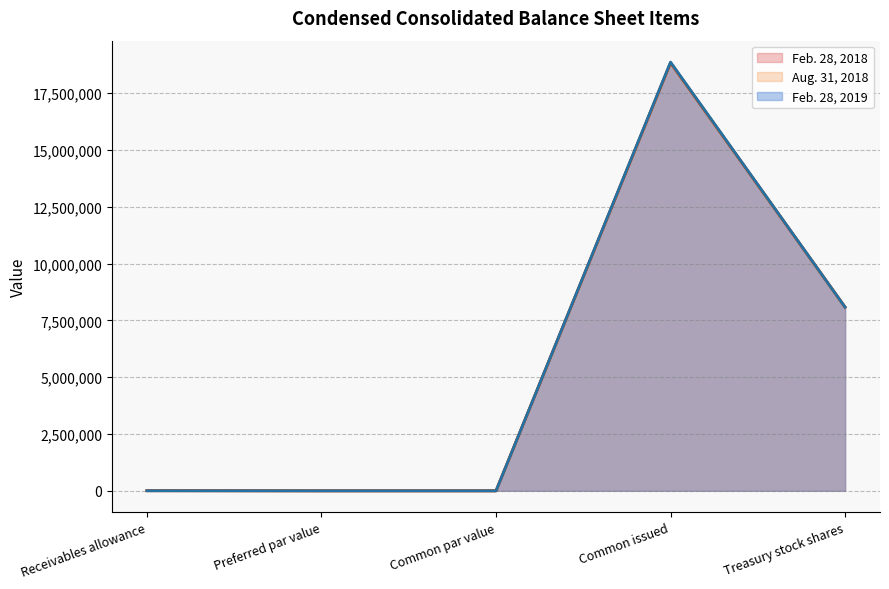

What is the total value across all series at Common authorized?

50000000